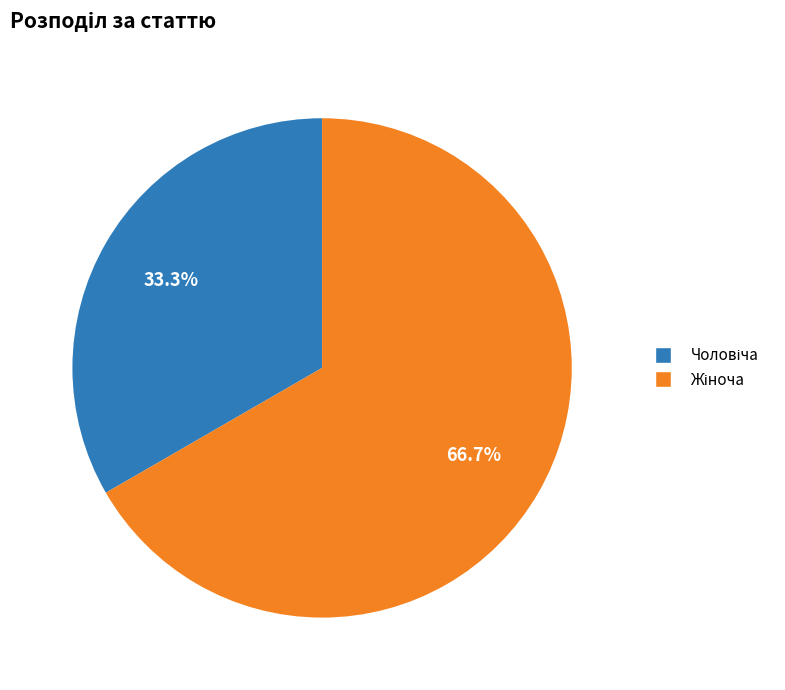

How many slices are in this pie chart?

2